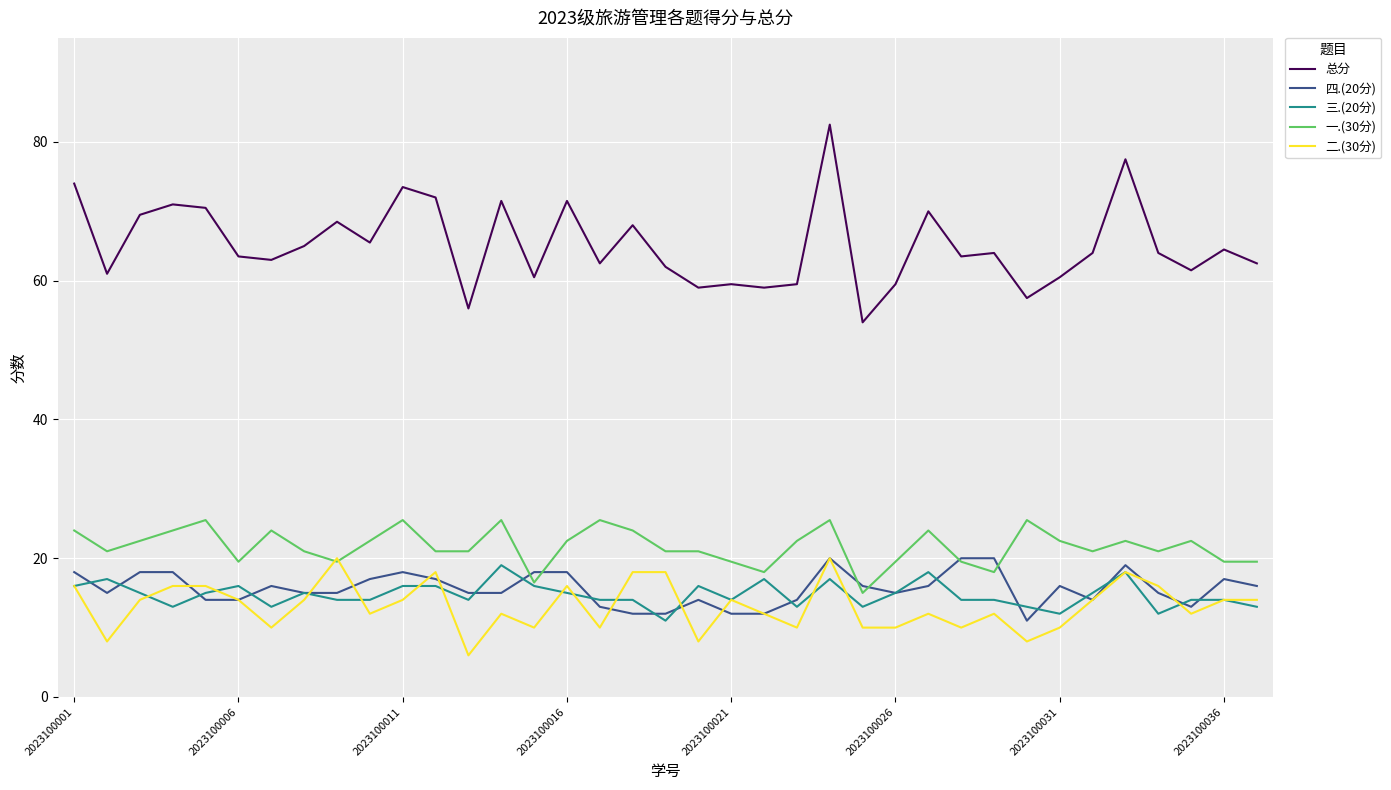

What is the maximum value for 二.(30分)?

20.0